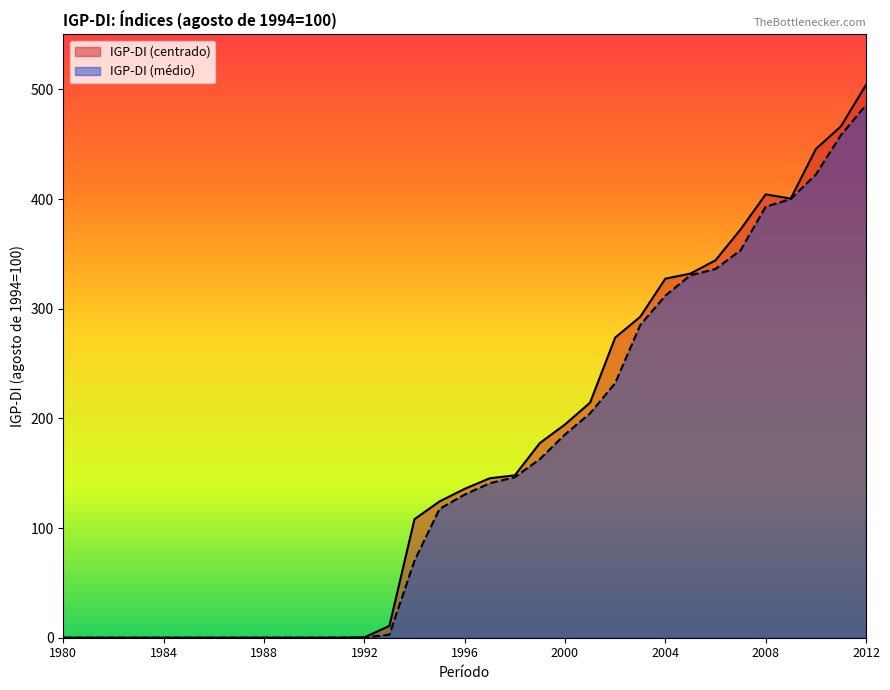

True or false: IGP-DI (médio) and IGP-DI (centrado) cross at least once.

False